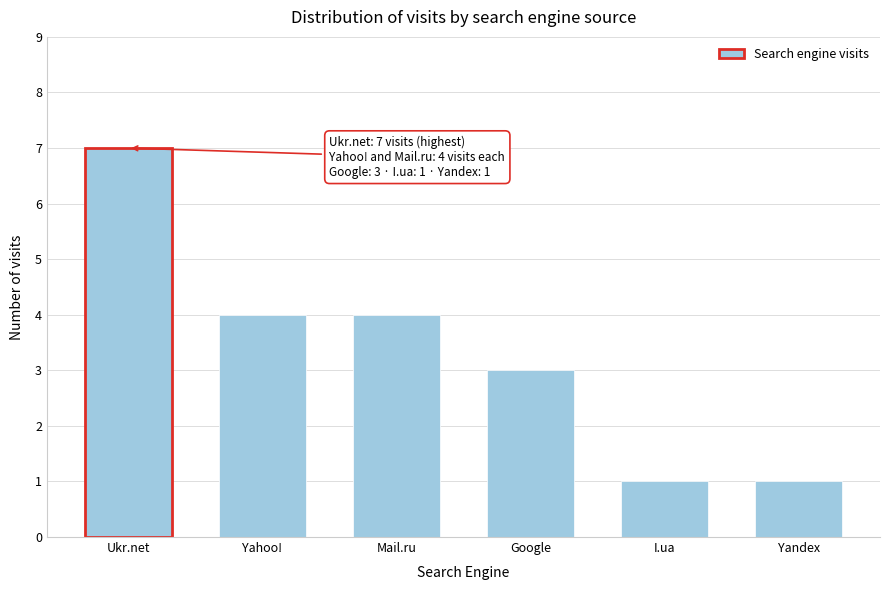

Reading left to right, transcribe all the data shown in this chart.

Ukr.net=7	Yahoo!=4	Mail.ru=4	Google=3	I.ua=1	Yandex=1